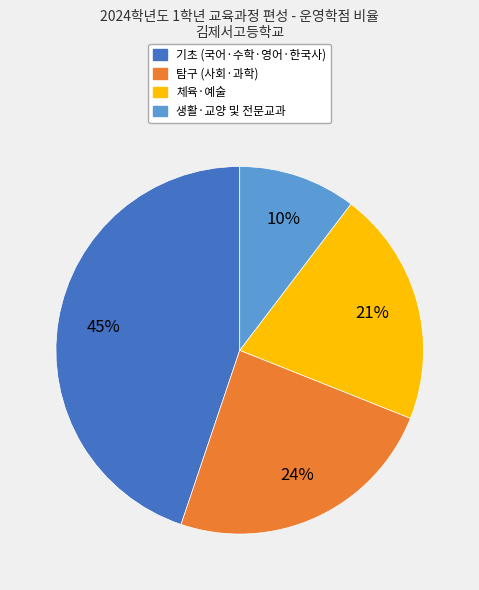

To the nearest percent, what is the average slice percentage?

25%